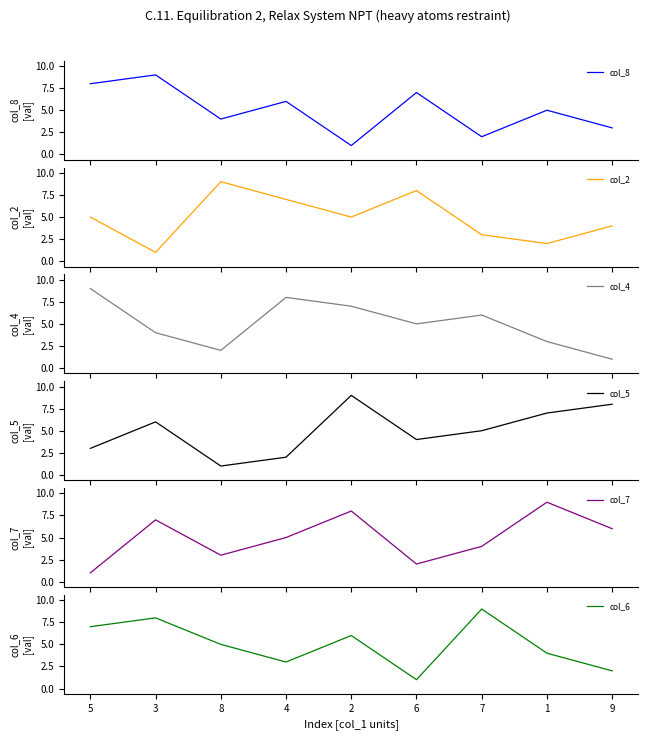

How many values in the col_5 series are below 5?

4